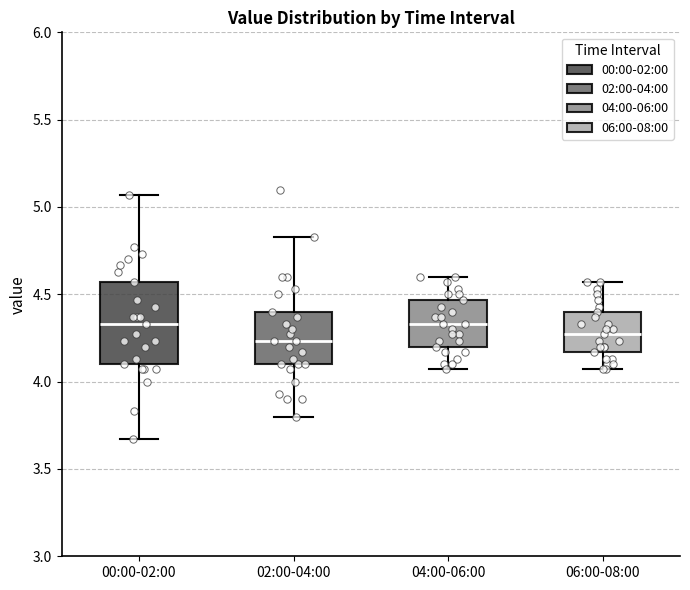

Where does the lower whisker of the box for 00:00-02:00 end on the y-axis? The values are not printed on the chart, so give them approximately, as read against the axis.

3.65